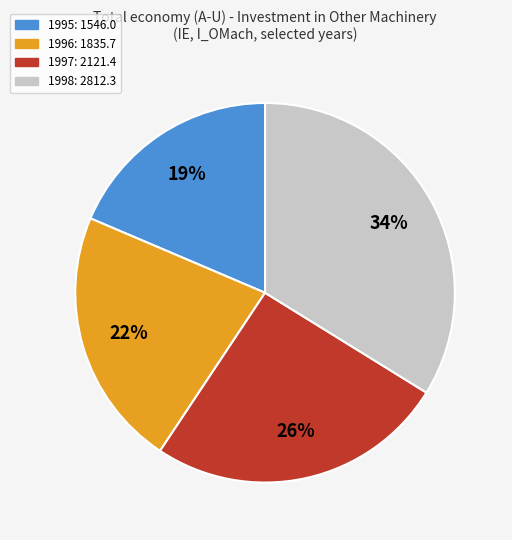

Which slice is the largest?

1998